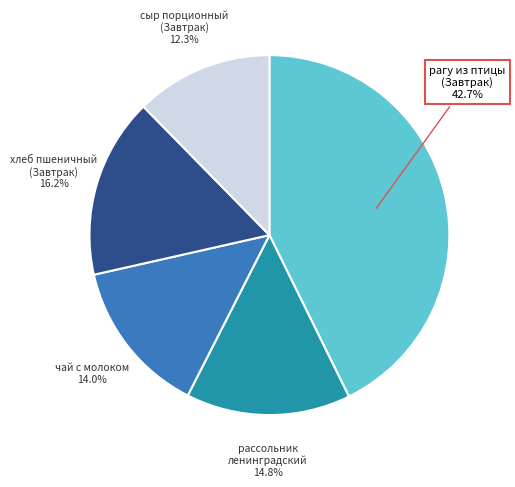

Count the number of slices in the pie.

5